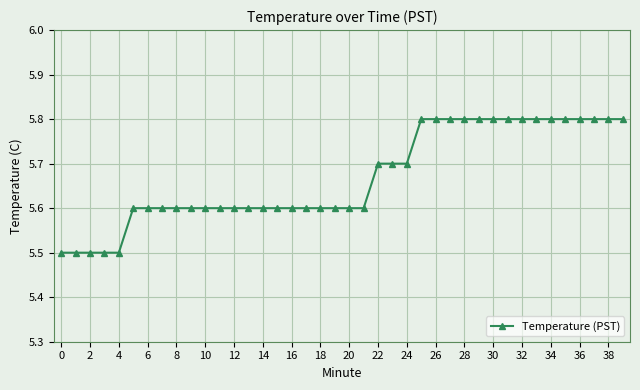

Reading left to right, what are all the values shown in this chart?

5.5	5.5	5.5	5.5	5.5	5.6	5.6	5.6	5.6	5.6	5.6	5.6	5.6	5.6	5.6	5.6	5.6	5.6	5.6	5.6	5.6	5.6	5.7	5.7	5.7	5.8	5.8	5.8	5.8	5.8	5.8	5.8	5.8	5.8	5.8	5.8	5.8	5.8	5.8	5.8